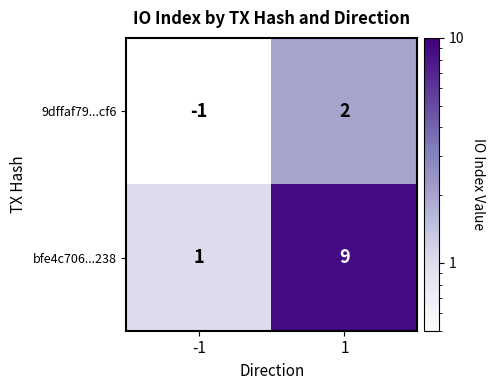

True or false: 9dffaf79...cf6 has a value of -1 at -1.

True